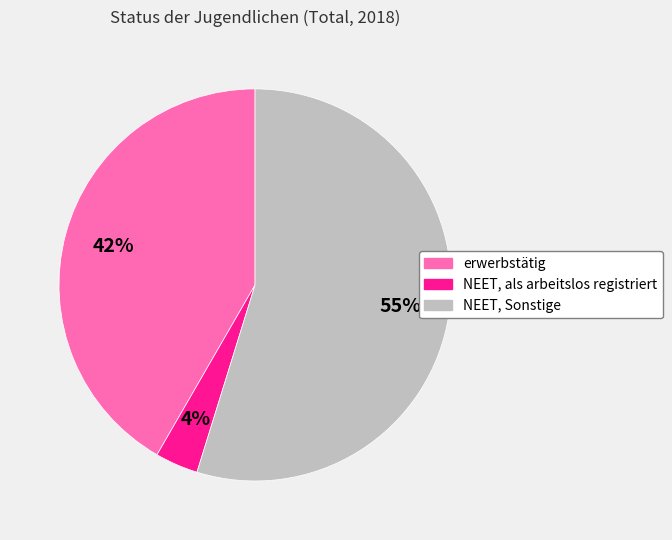

What is the smallest slice in the pie chart?

NEET, als arbeitslos registriert